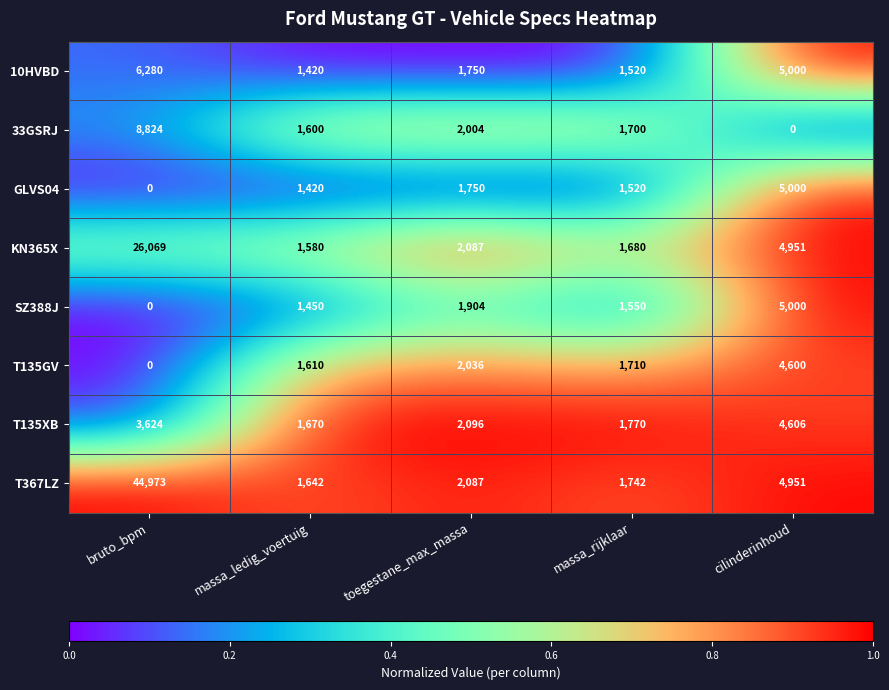

The value of 10HVBD at massa_rijklaar is 834. True or false?

False